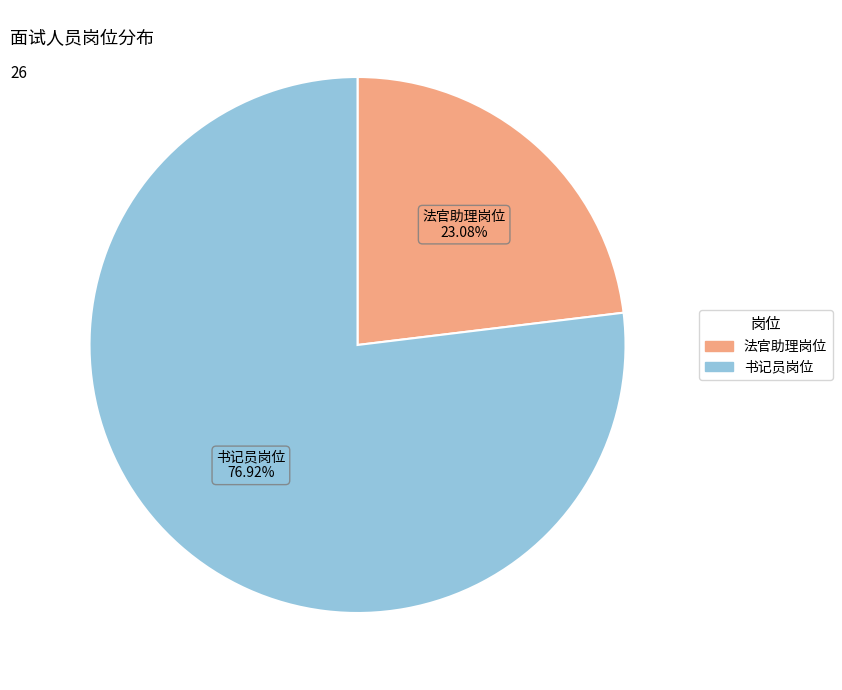

Rank the categories by value from lowest to highest.

法官助理岗位, 书记员岗位